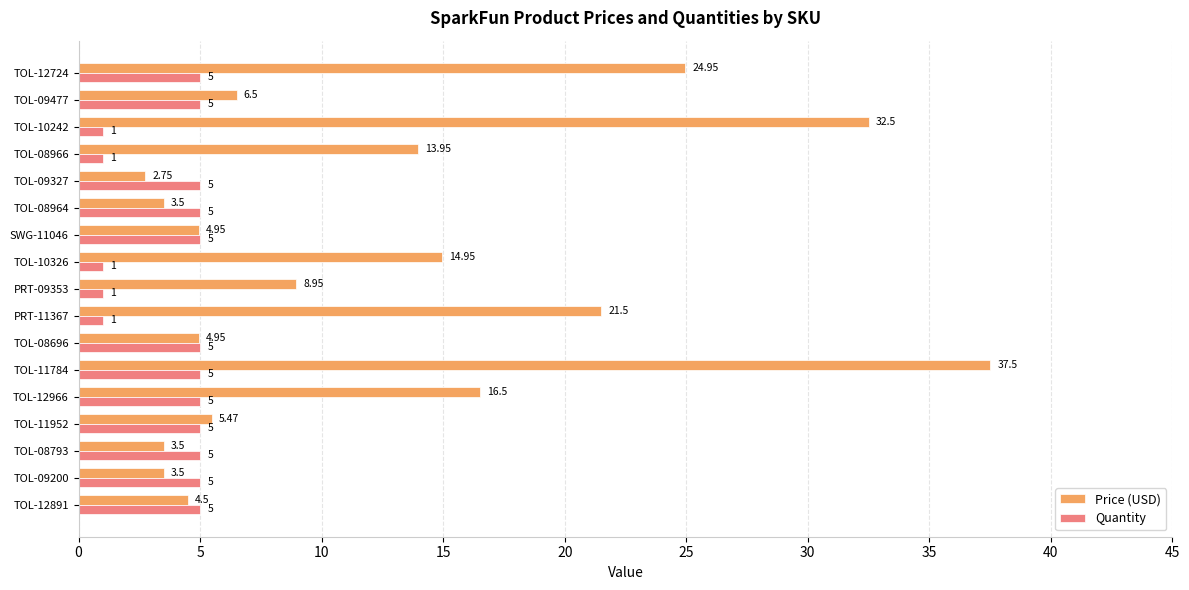

Which series has the widest spread of values?

Price (USD)